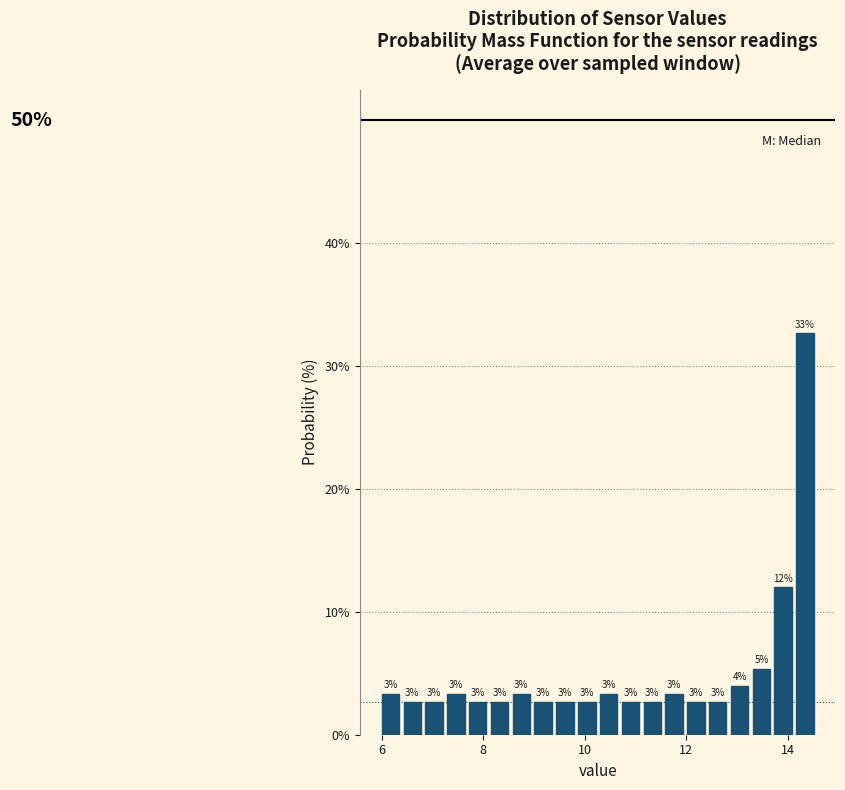

Around what value on the x-axis is the tallest bar? Give the approximate position of its centre, as read against the axis.

14.4